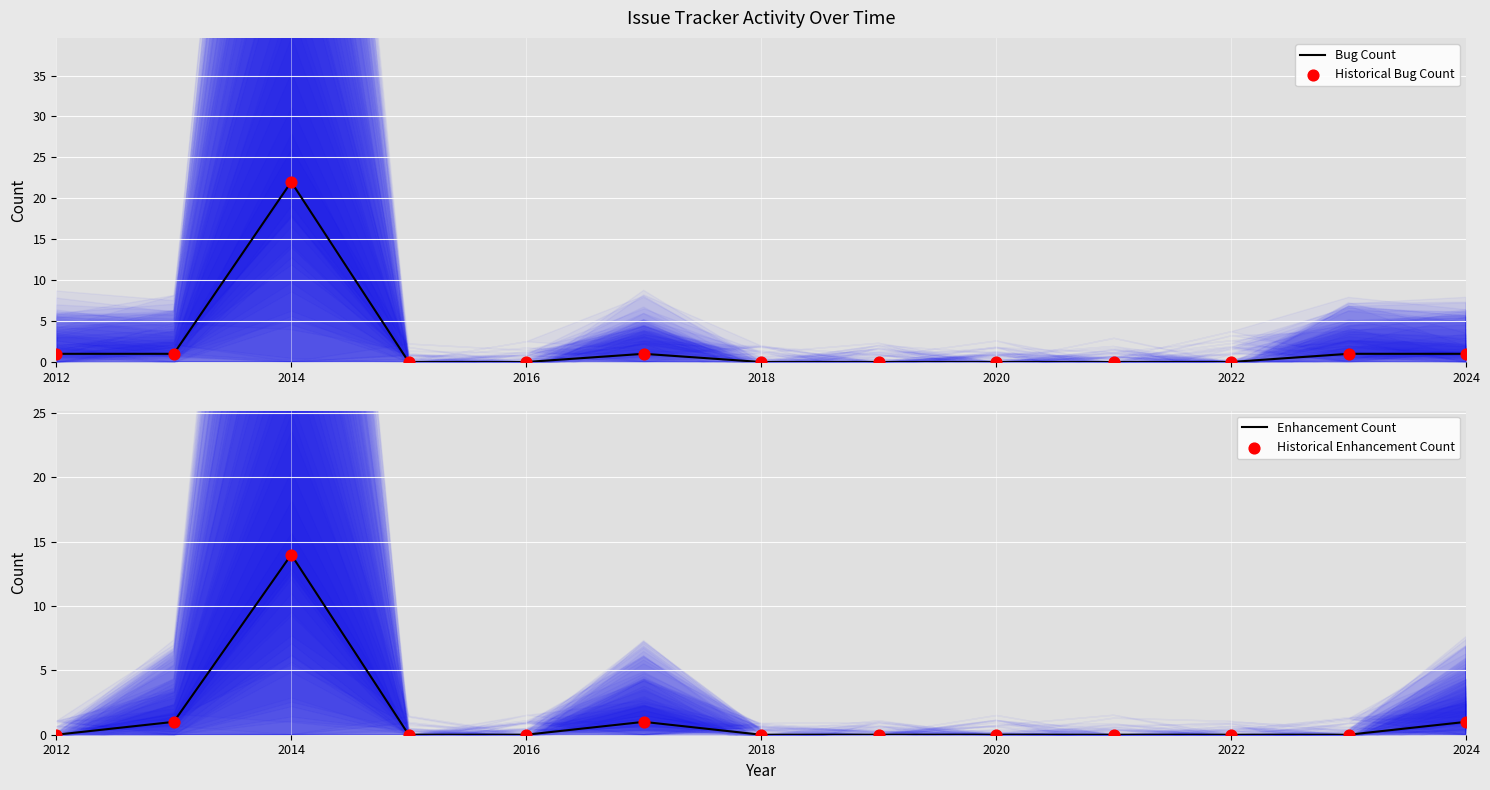

Which series reaches the maximum Y coordinate?

Bug Count